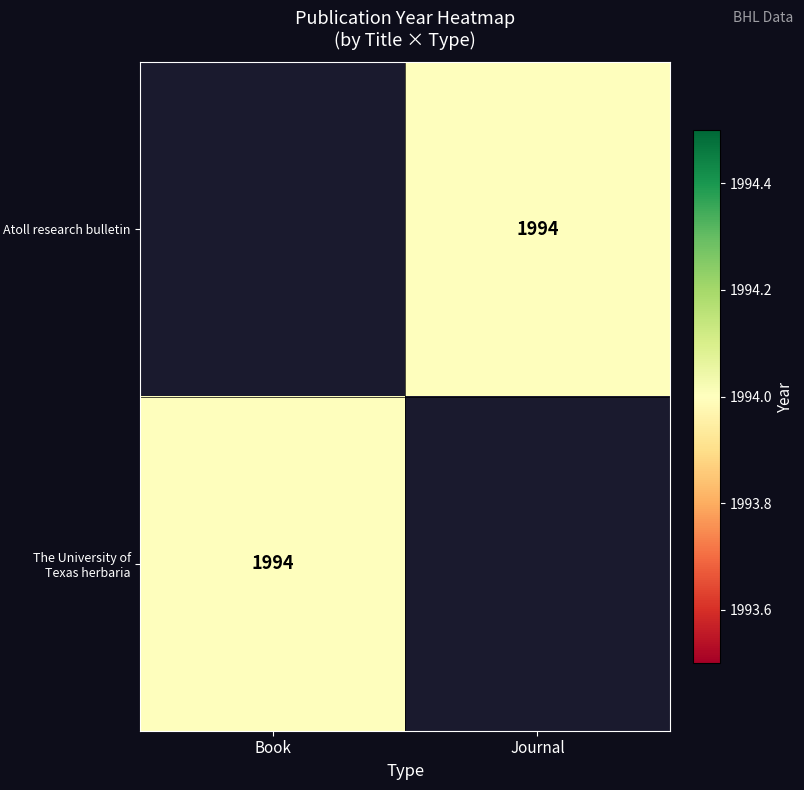

Rank the categories by The University of Texas herbaria value from highest to lowest.

Book, Journal